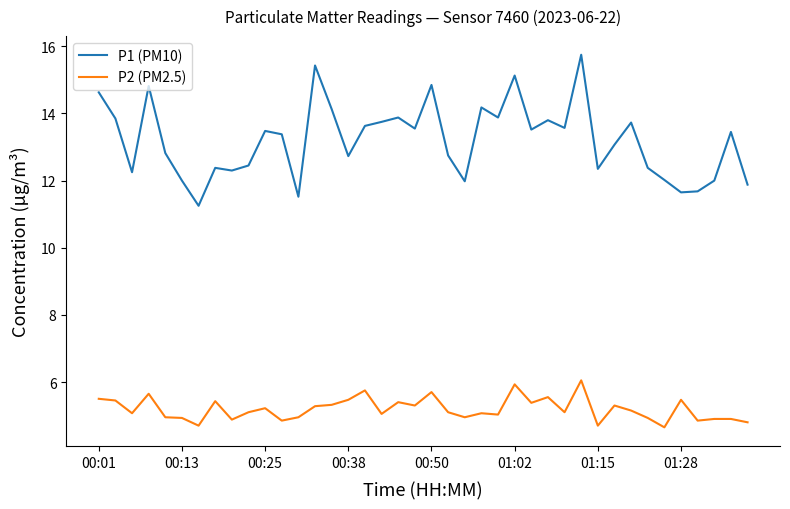

Which series has the widest spread of values?

P1 (PM10)